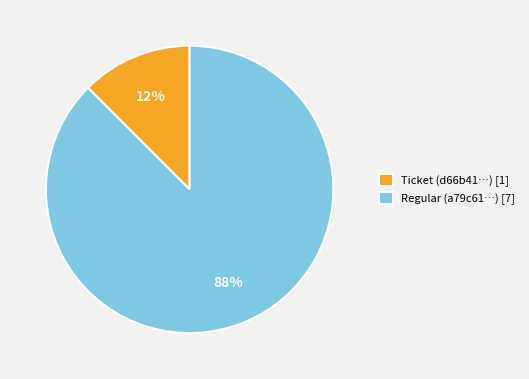

How many segments does this pie chart have?

2